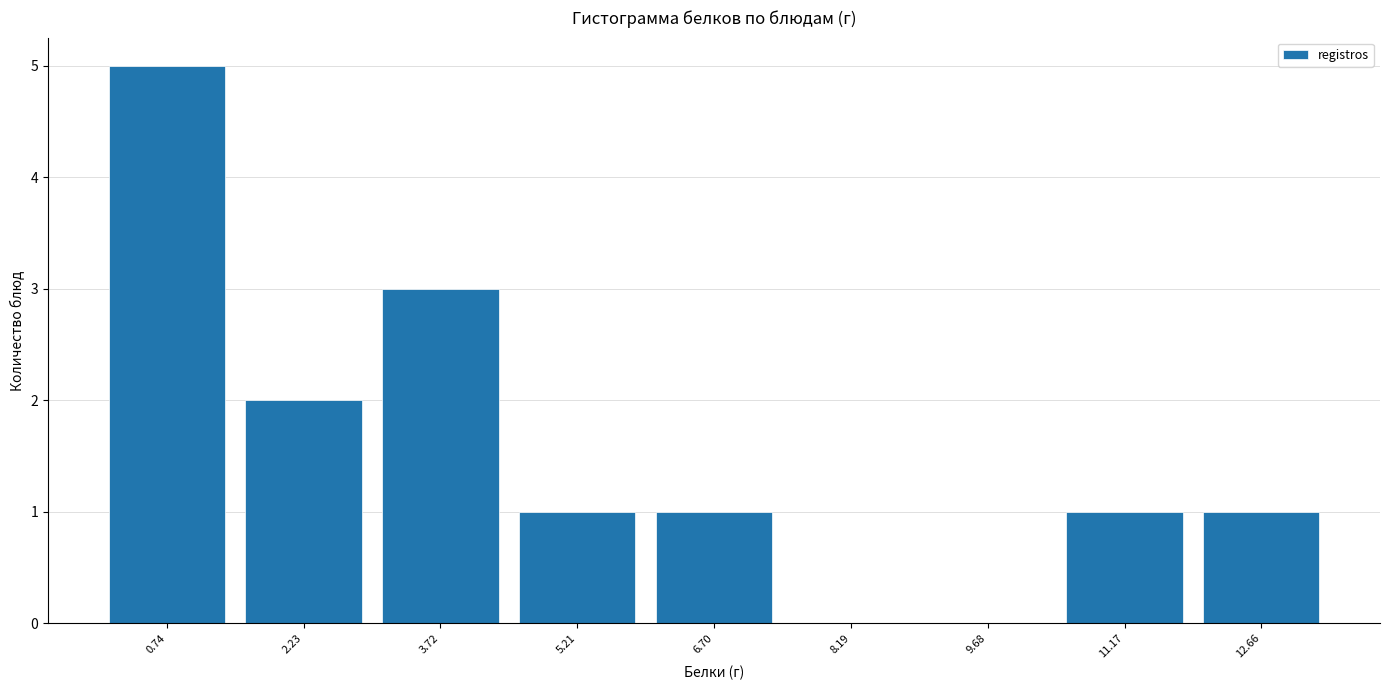

Reading left to right, transcribe this chart: for each bar, give the range it covers on the x-axis and its height. Neither the bar edges nor the heights are printed on the chart, so give them approximately, as read against the axes.

0.0 to 1.4: 5
1.4 to 3.0: 2
3.0 to 4.4: 3
4.4 to 6.0: 1
6.0 to 7.4: 1
7.4 to 9.0: 0
9.0 to 10.4: 0
10.4 to 12.0: 1
12.0 to 13.4: 1